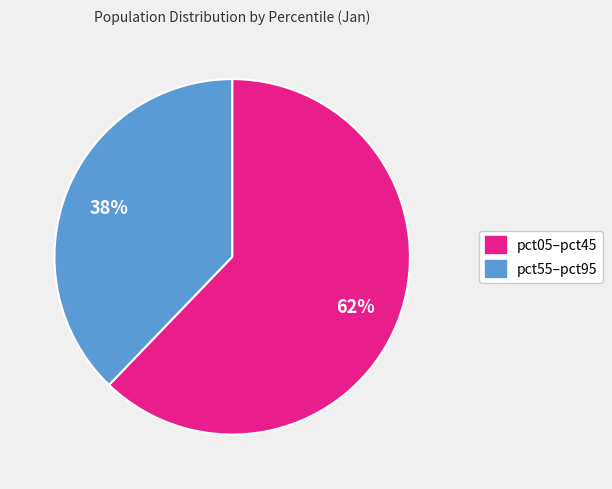

Rank the categories by value from highest to lowest.

pct05–pct45, pct55–pct95